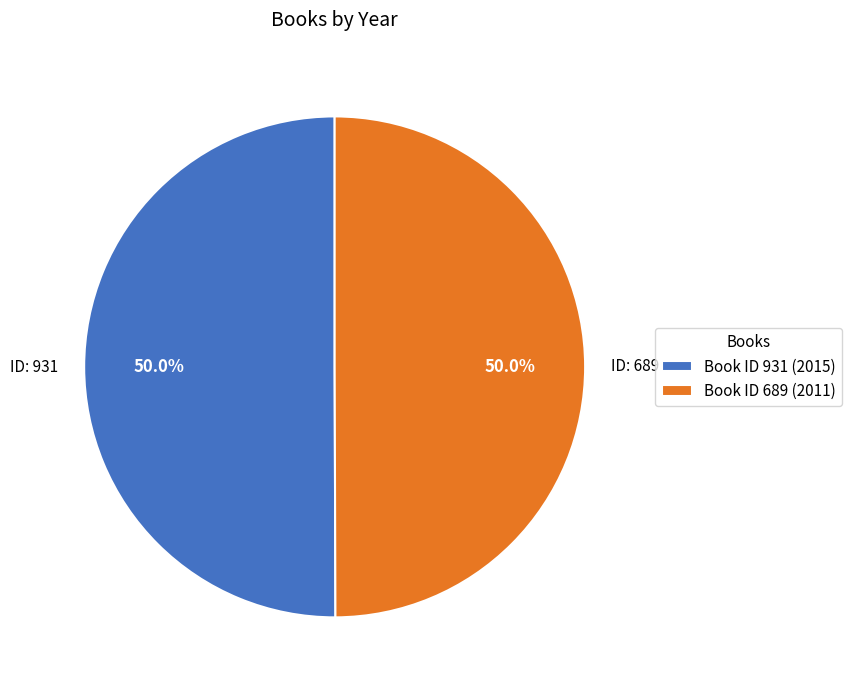

How many slices are in this pie chart?

2